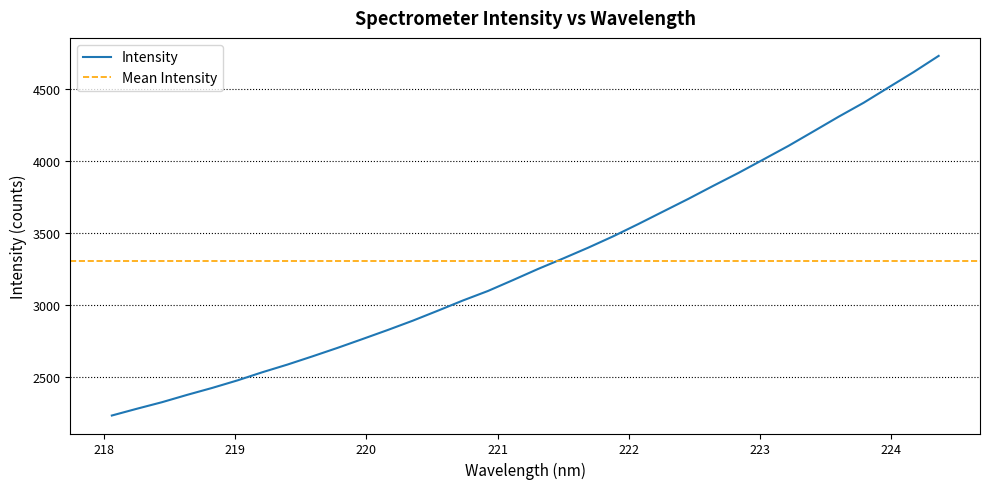

How many values exceed 3248?

17